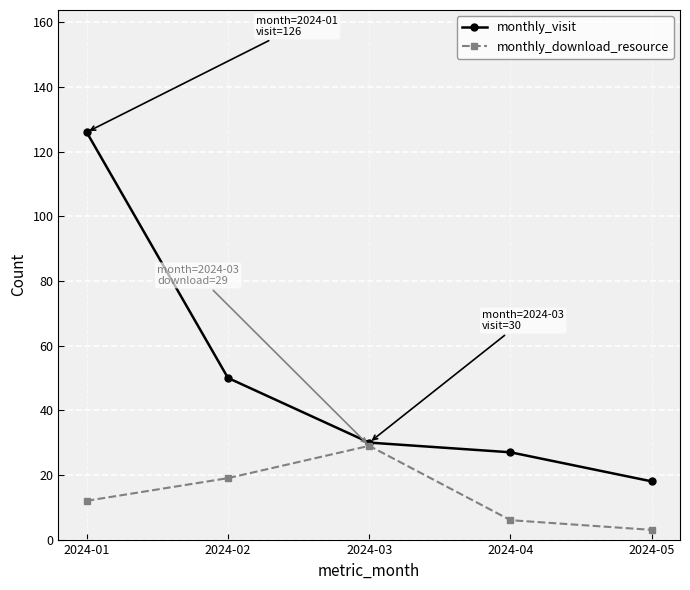

What is the smallest value displayed?

3